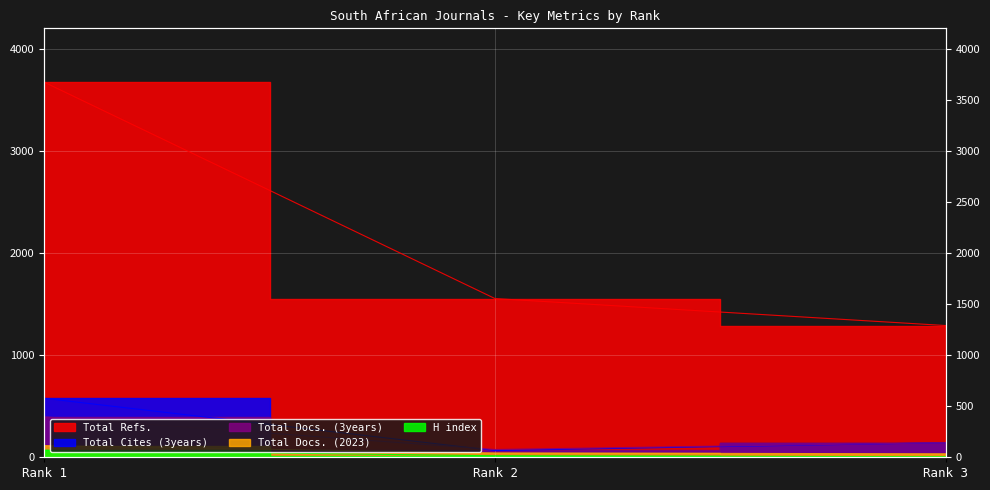

What is the value of the H index point at the 3rd from the left?

5